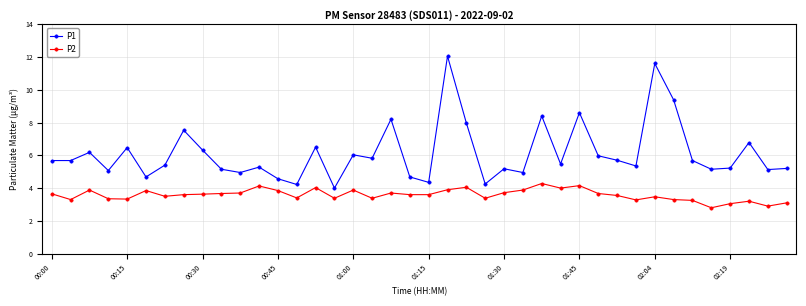

What is the maximum value for P1?

12.1